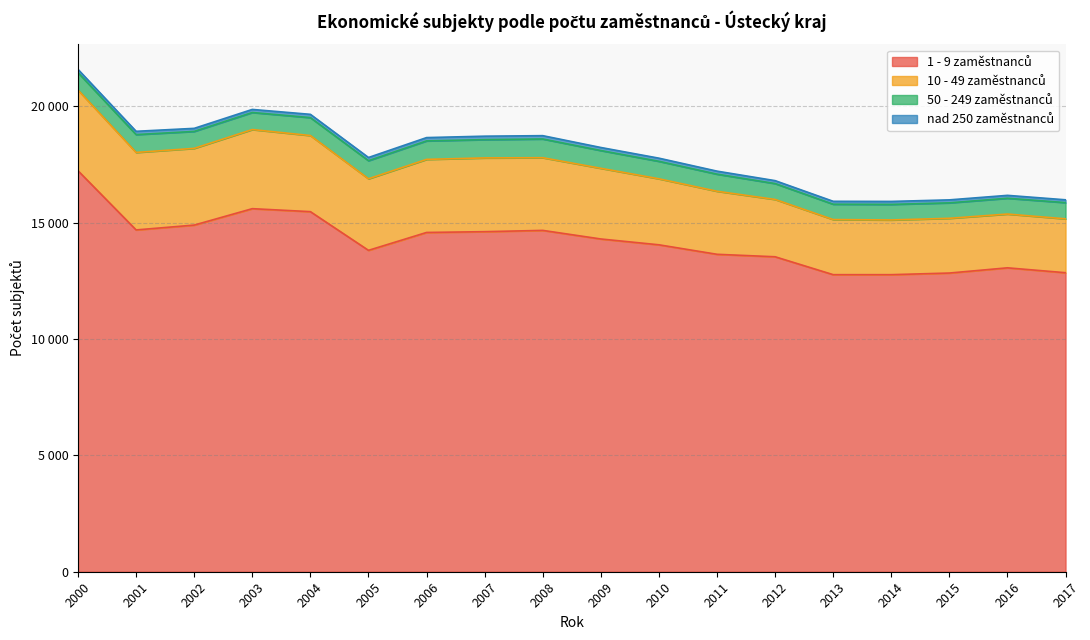

Which series has the widest spread of values?

1 - 9 zaměstnanců